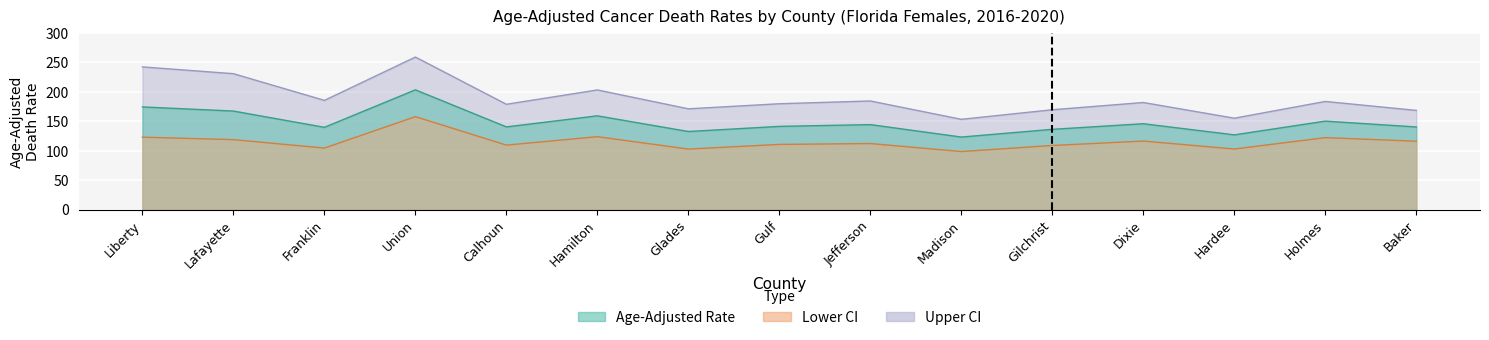

What are all the series names shown in the legend?

Age-Adjusted Rate, Lower CI, Upper CI